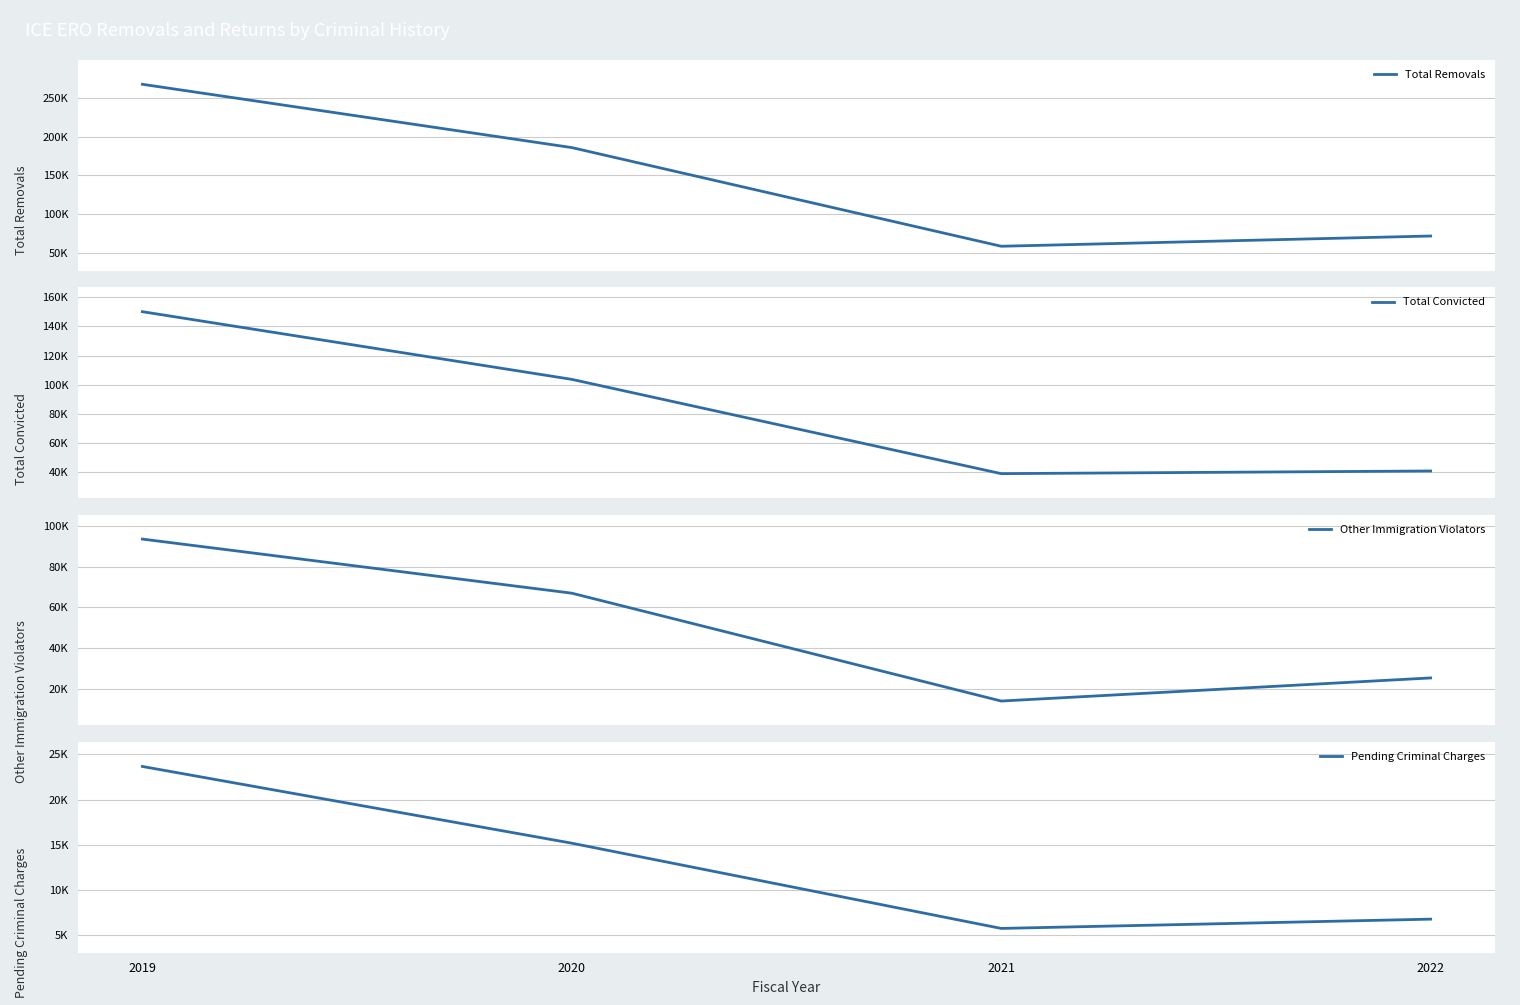

Rank the series by their maximum value, from highest to lowest.

Total Removals, Total Convicted, Other Immigration Violators, Pending Criminal Charges